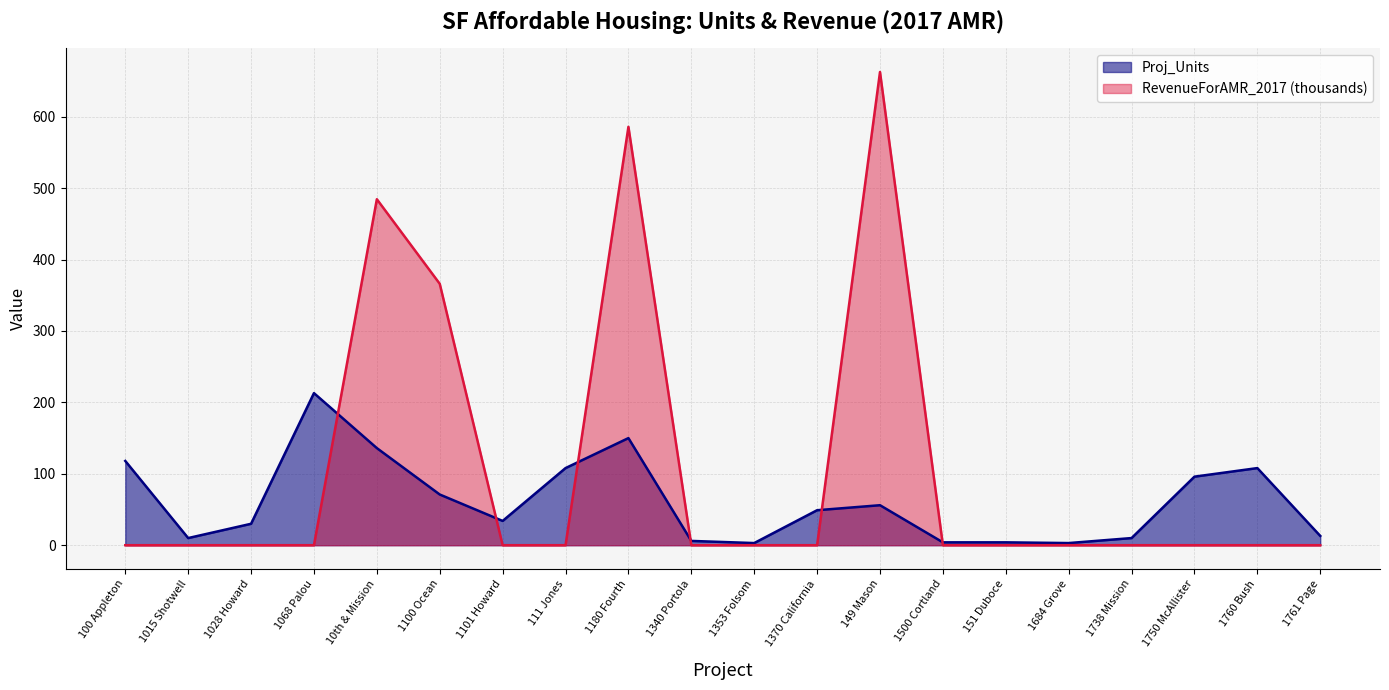

At 1180 Fourth, list the series in order from largest to smallest.

RevenueForAMR_2017 (thousands), Proj_Units